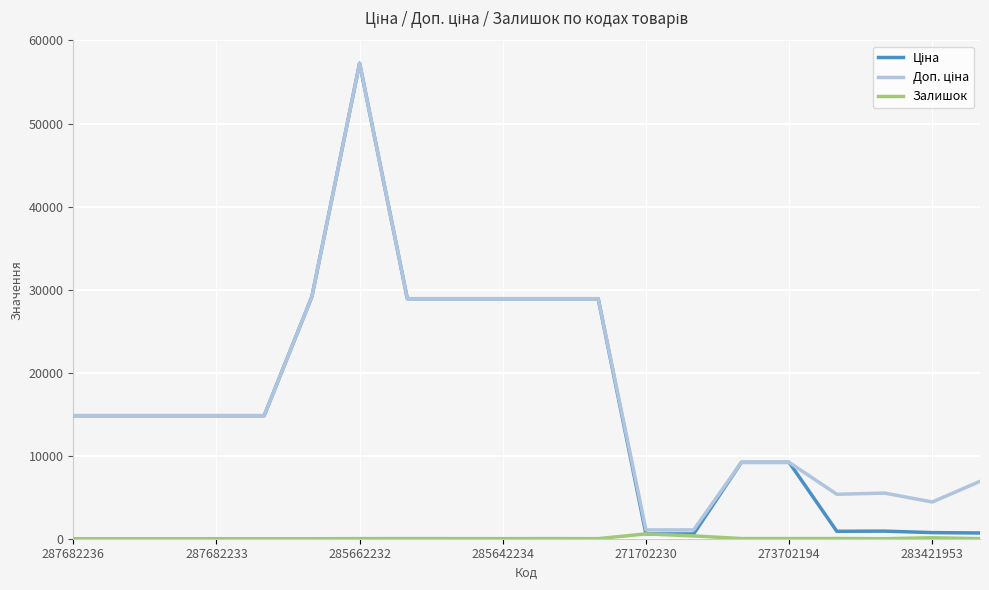

What is the greatest value displayed?

57258.0